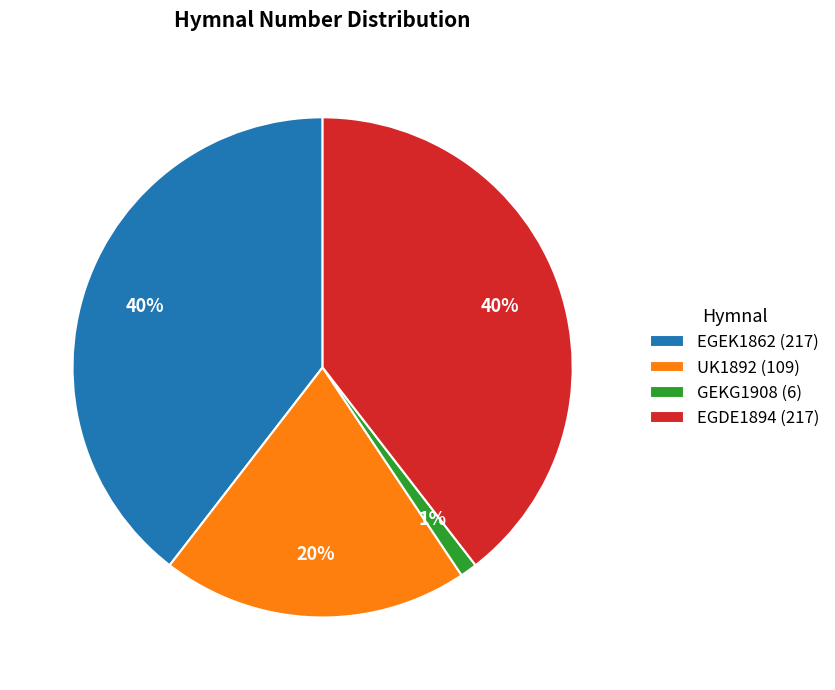

Is the sum of EGEK1862 (217) and UK1892 (109) greater than half?

Yes